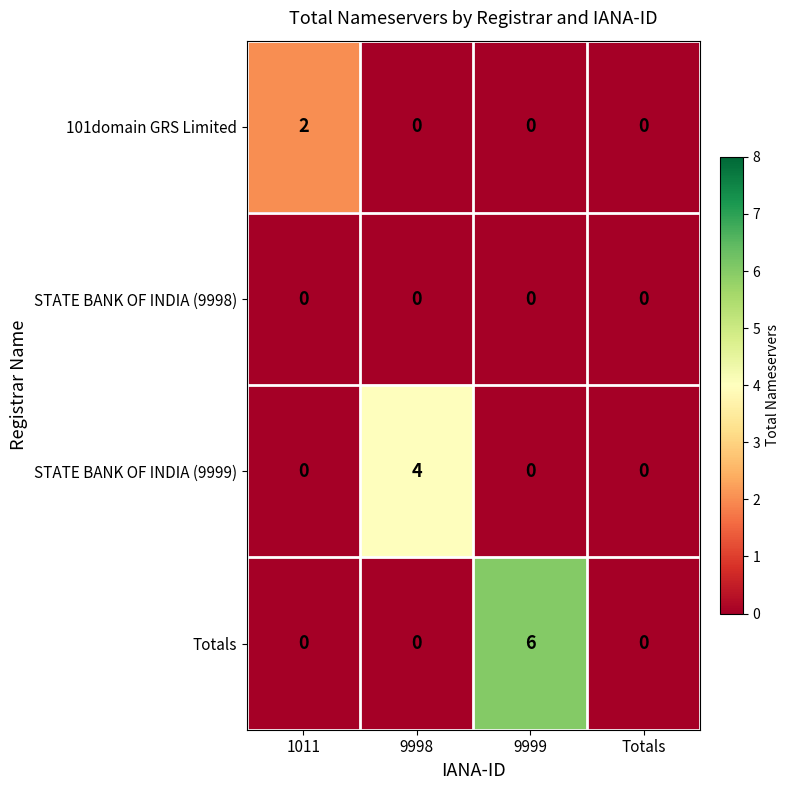

How many STATE BANK OF INDIA (9999) values are between 0 and 4?

4